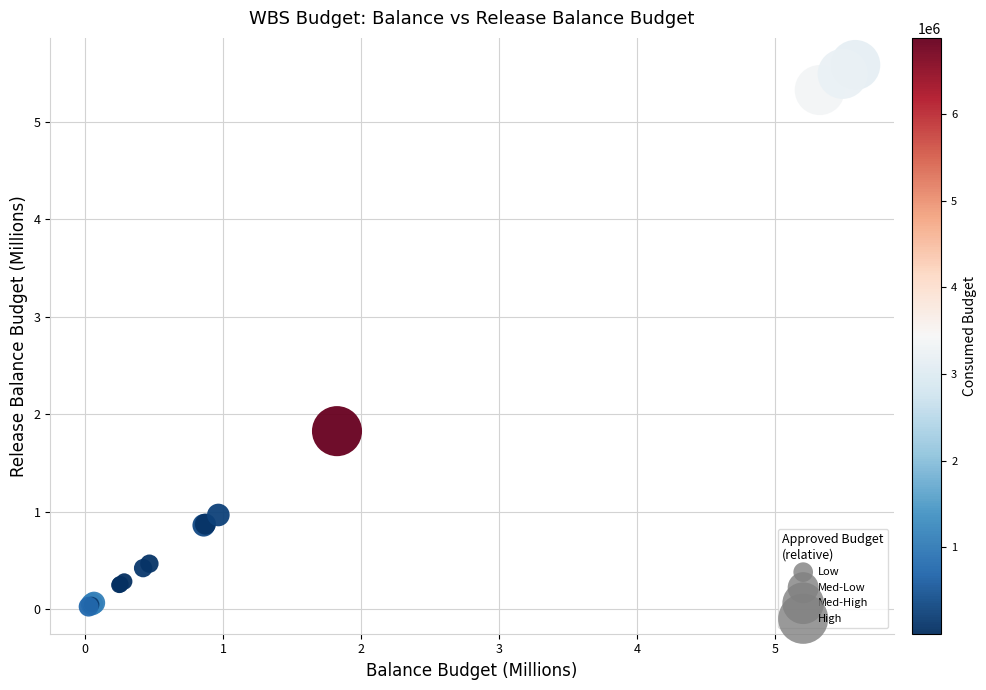

What Y value in the scatter plot is closest to 2?

1.8